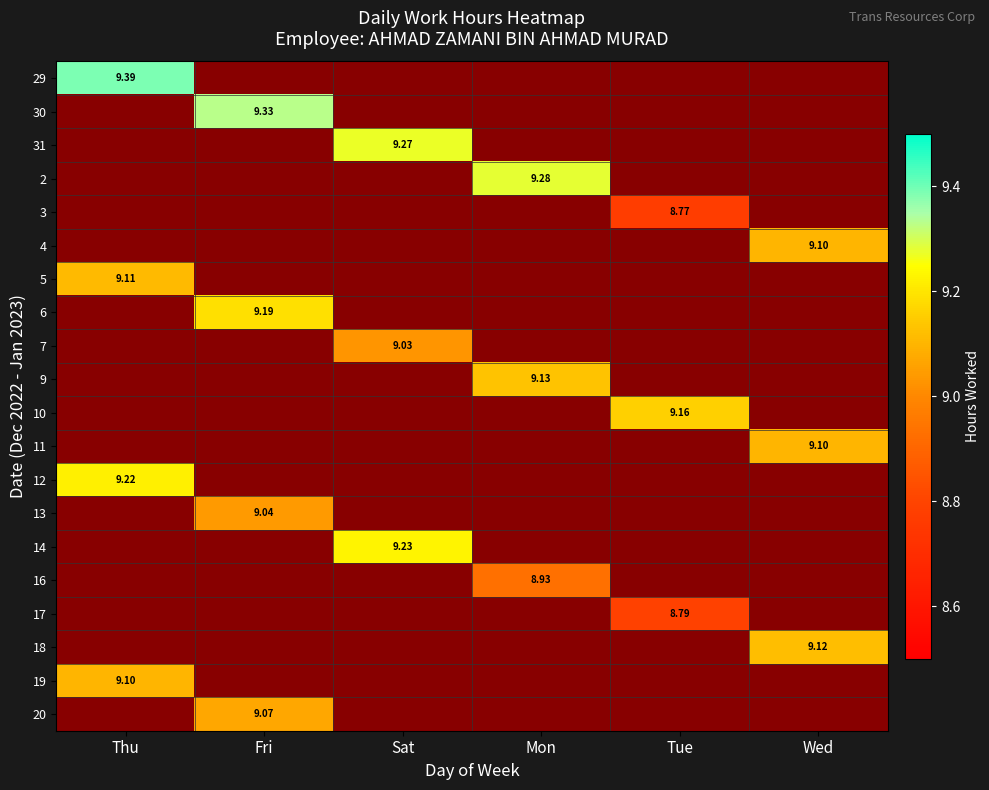

Is the value of 7 at Tue greater than the value of 12 at Fri?

No